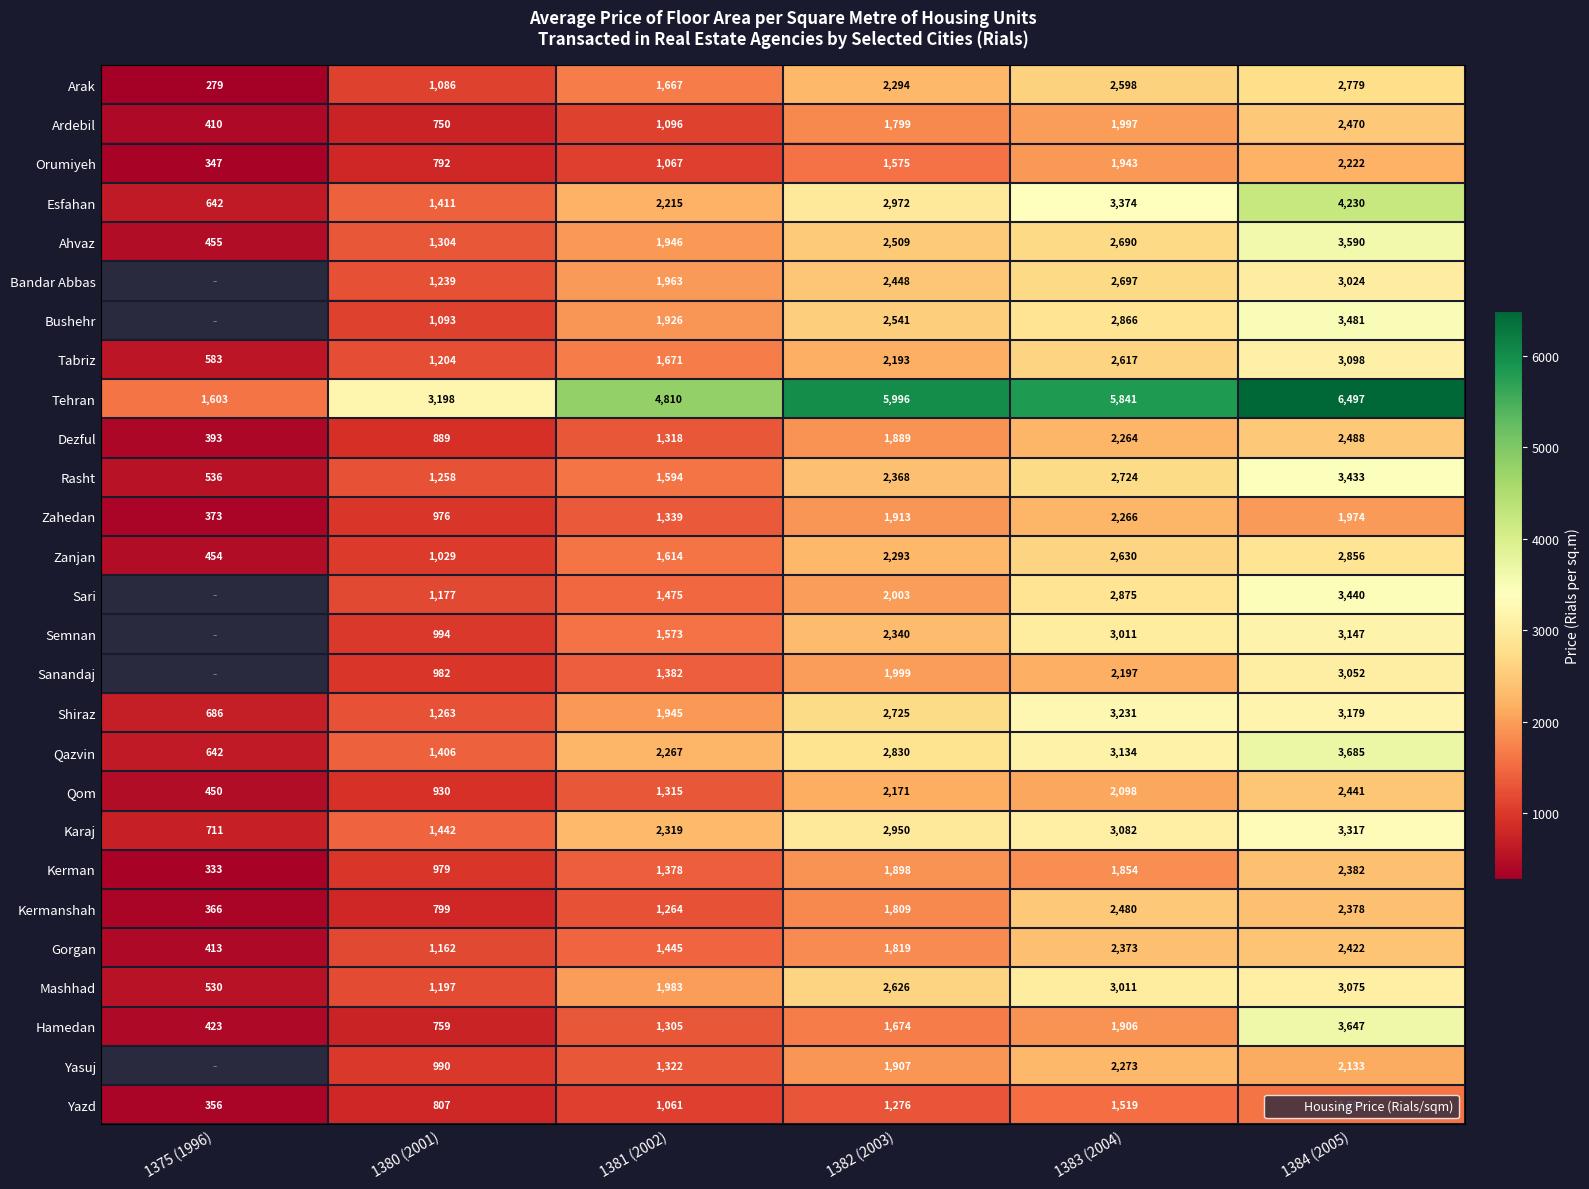

How many data points in Qom are less than 2098?

3